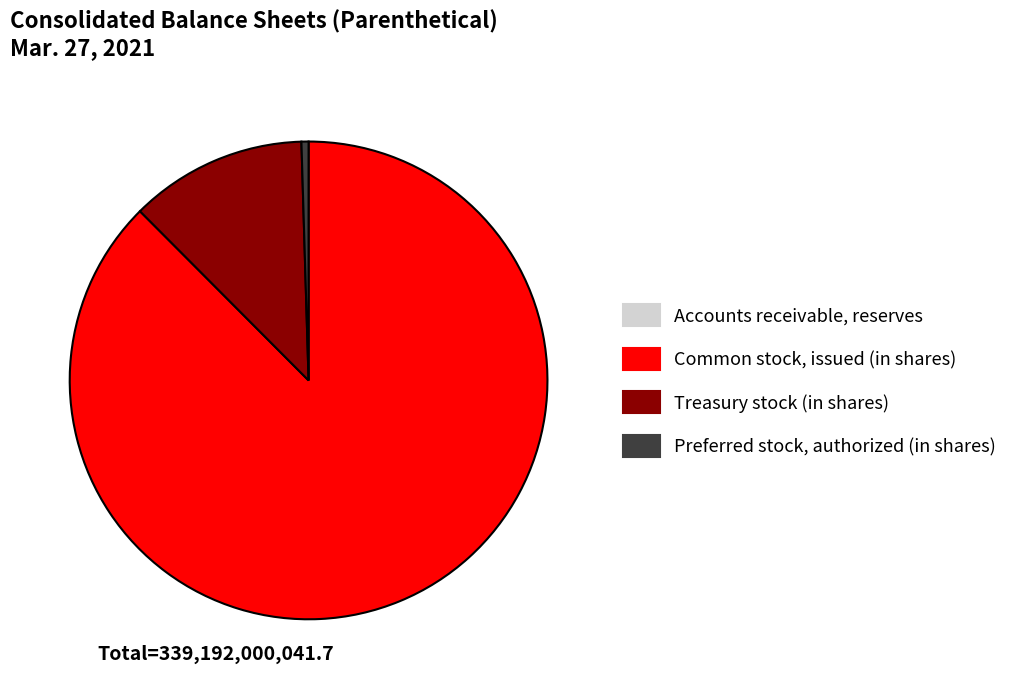

The Common stock, issued (in shares) slice represents 95% of the pie. True or false?

False